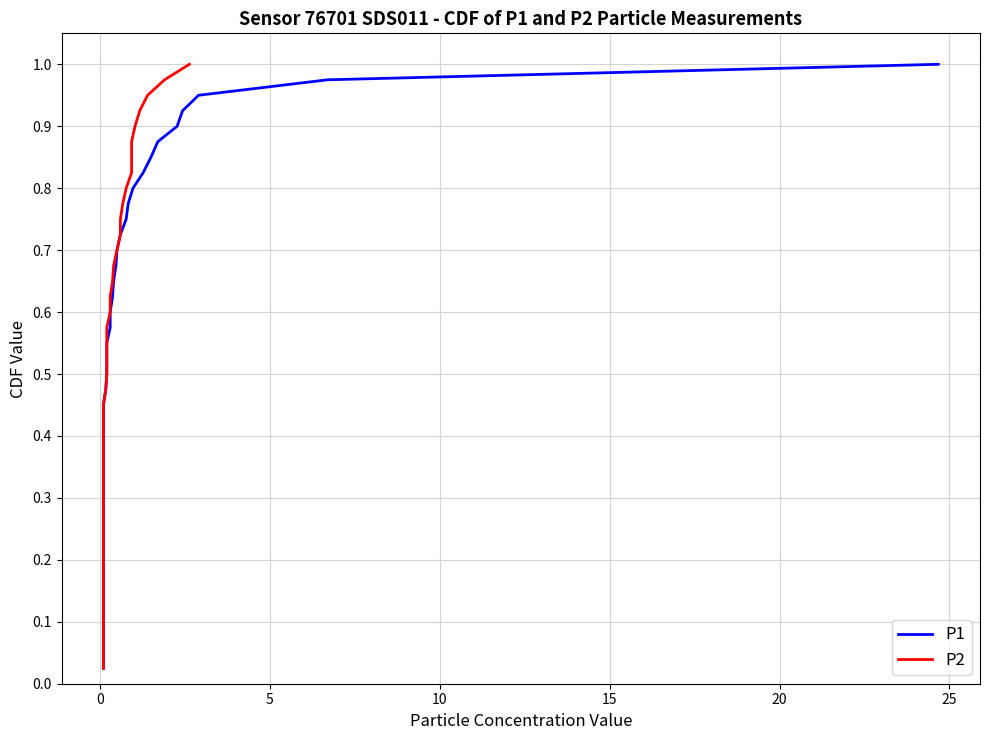

Does the chart have visible grid lines?

Yes